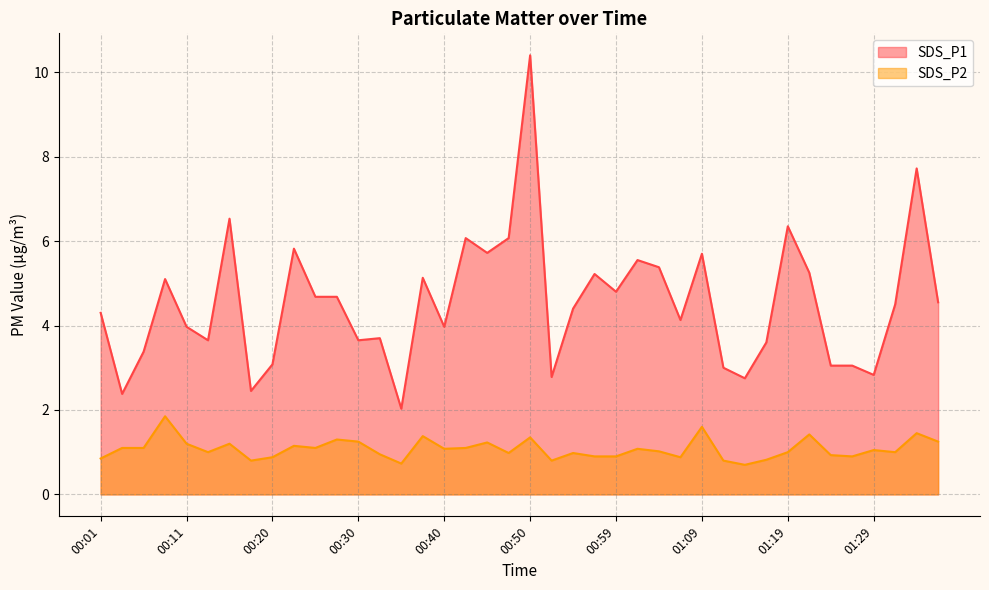

At how many categories does at least one series exceed 1?

40